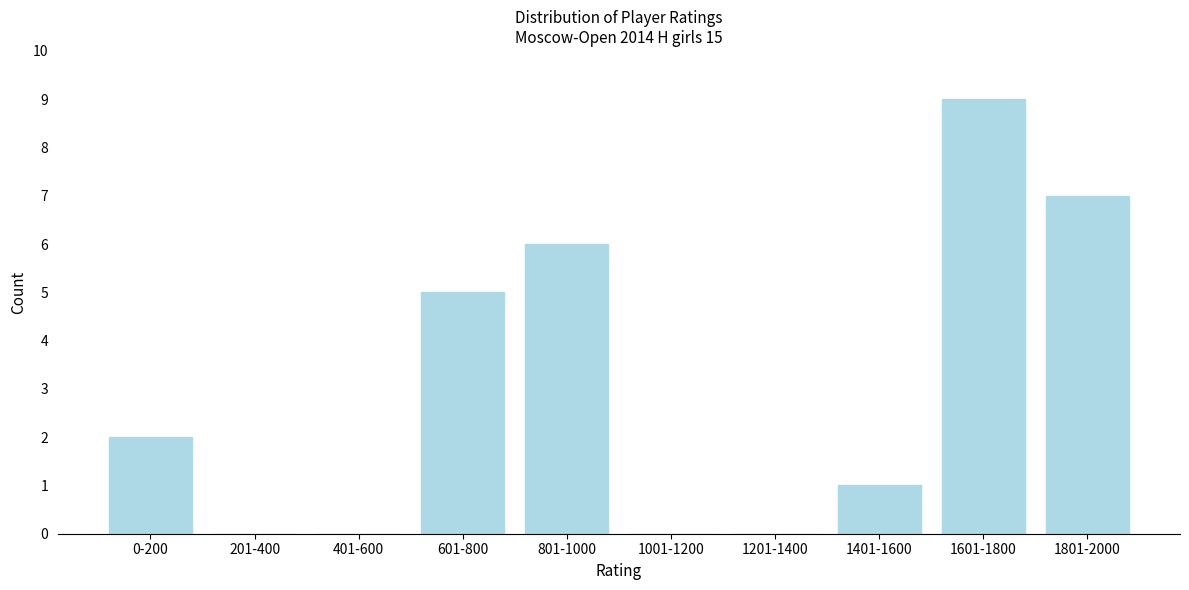

Reading left to right, what are all the values shown in this chart?

0-200=2	201-400=0	401-600=0	601-800=5	801-1000=6	1001-1200=0	1201-1400=0	1401-1600=1	1601-1800=9	1801-2000=7